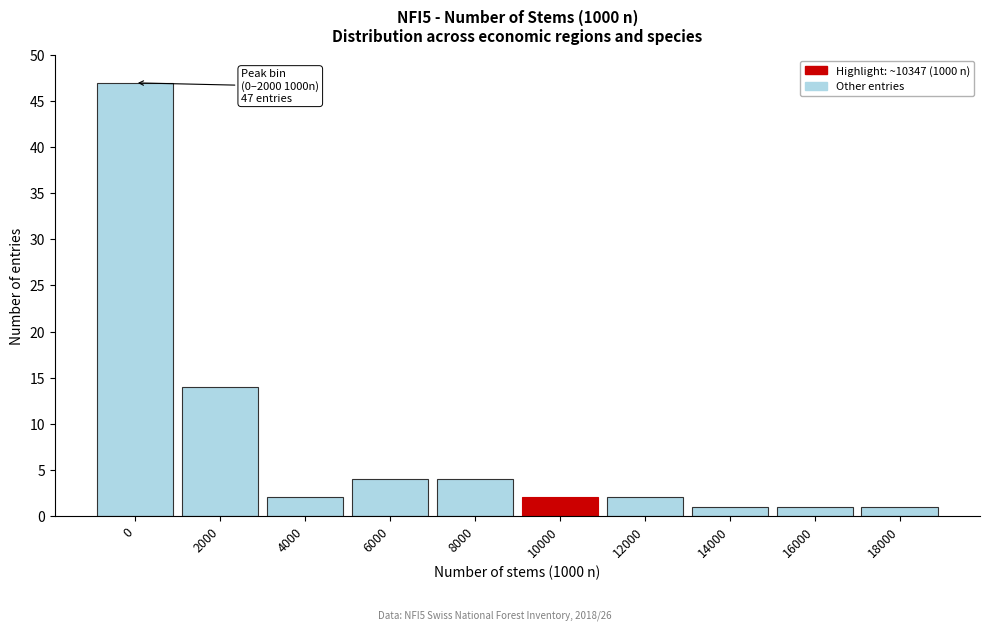

Reading left to right, list all the values displayed in this chart.

47	14	2	4	4	2	2	1	1	1